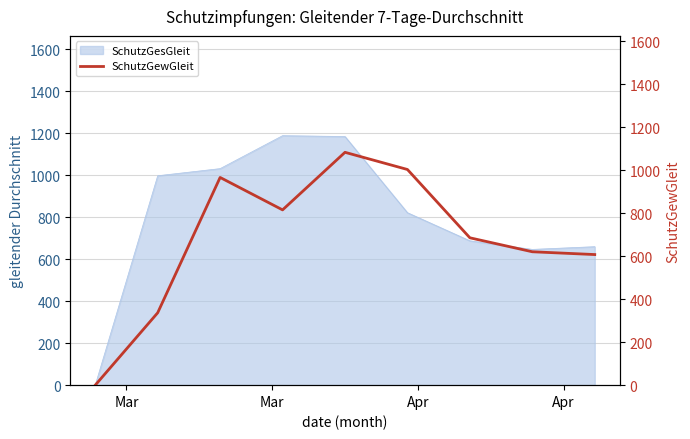

What is the highest value of the SchutzGesGleit series?

1189